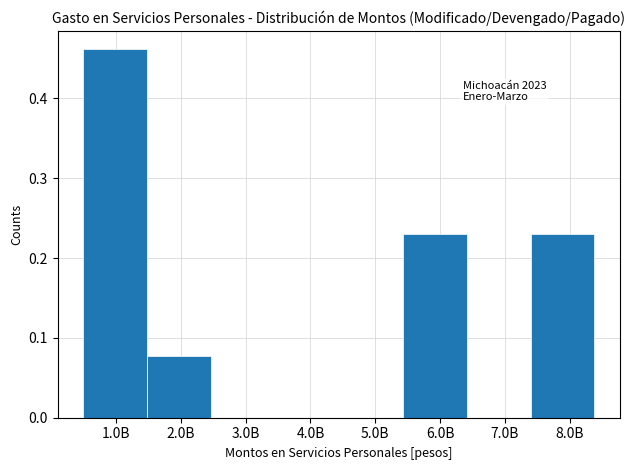

What is the change in value from 5.0B to 6.0B?

+0.2